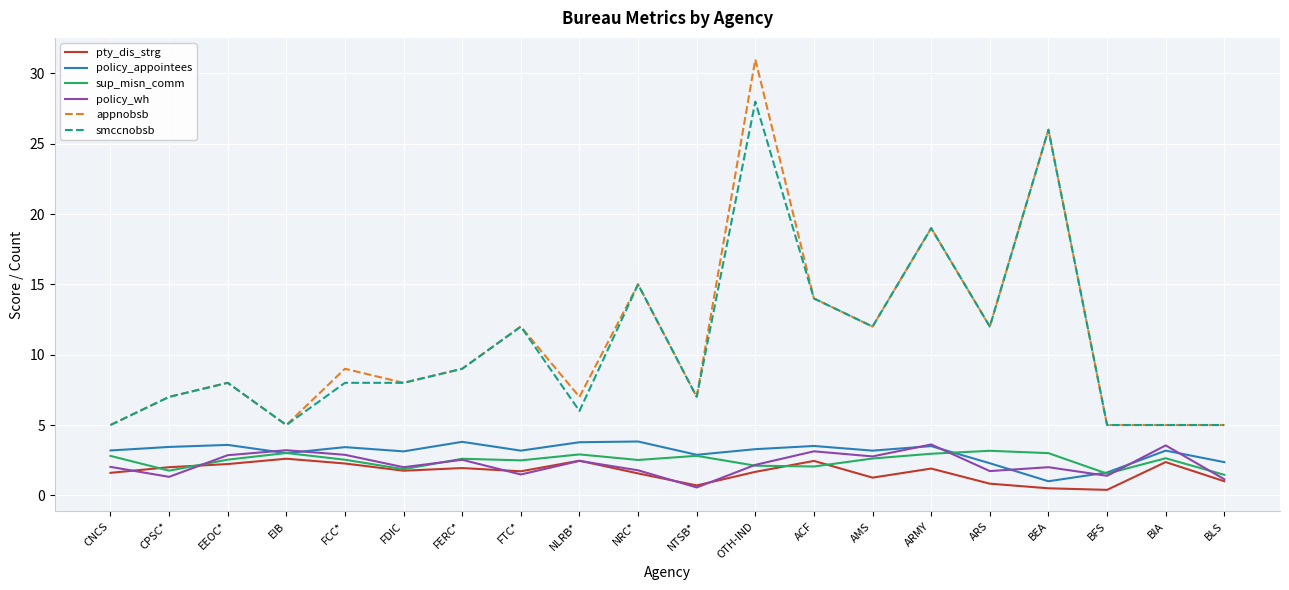

What position from the left is CPSC*?

2